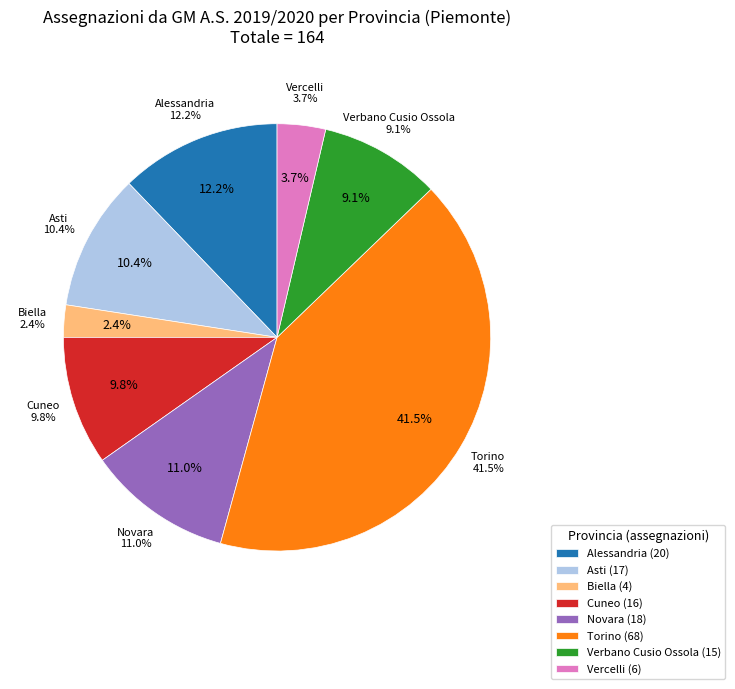

Is there a majority slice in this chart?

No